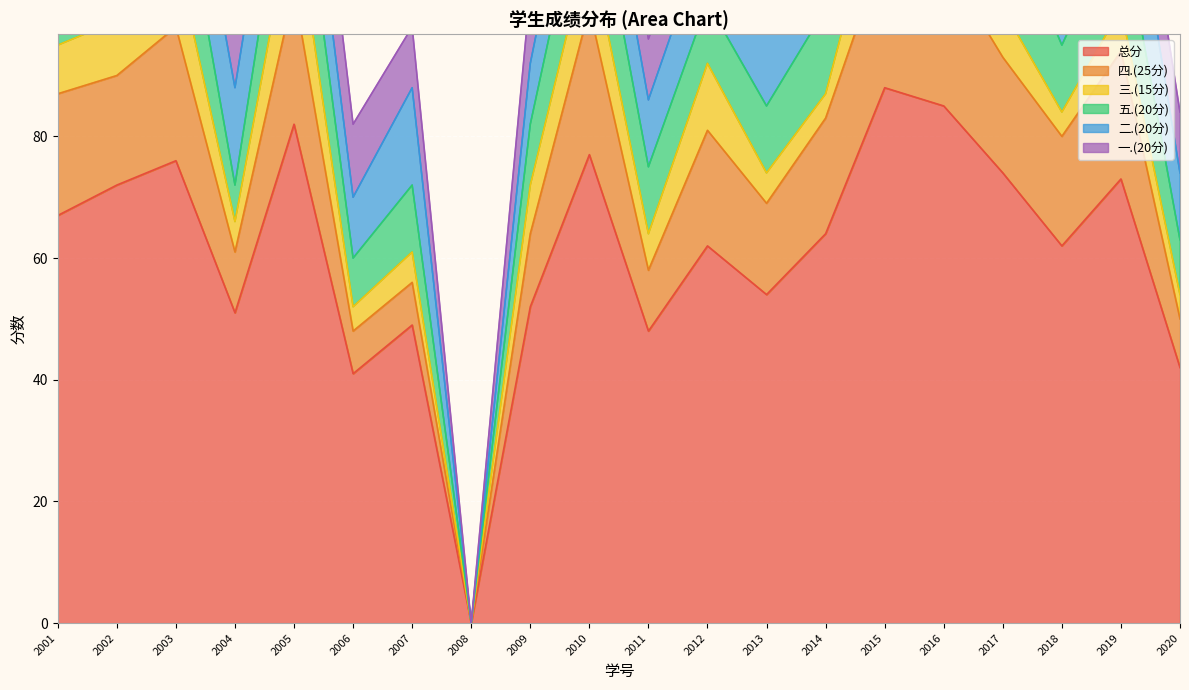

How many interior local valleys does the 一.(20分) series have?

4